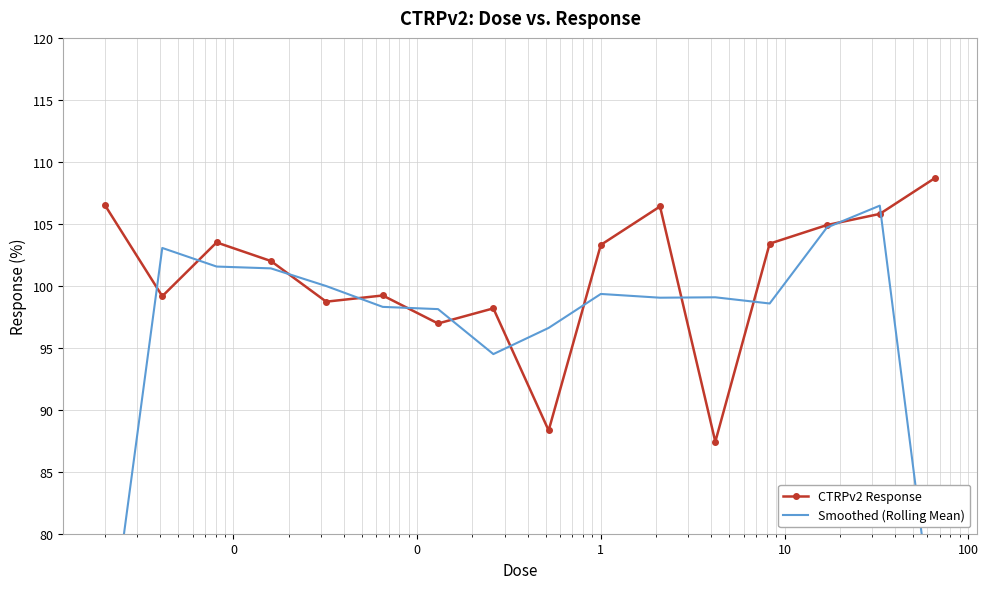

How many data points in CTRPv2 Response are less than 103?

8